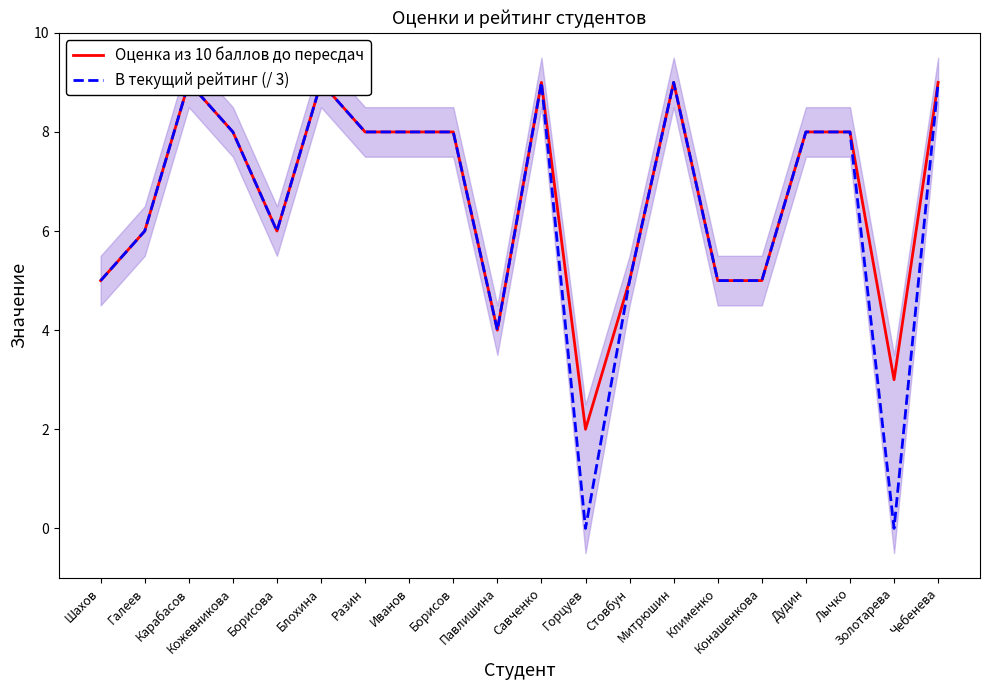

What position from the left is Блохина?

6